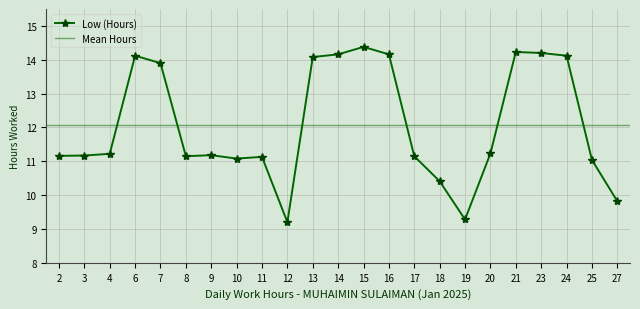

The chart shows a value of 5.9 at 12. True or false?

False